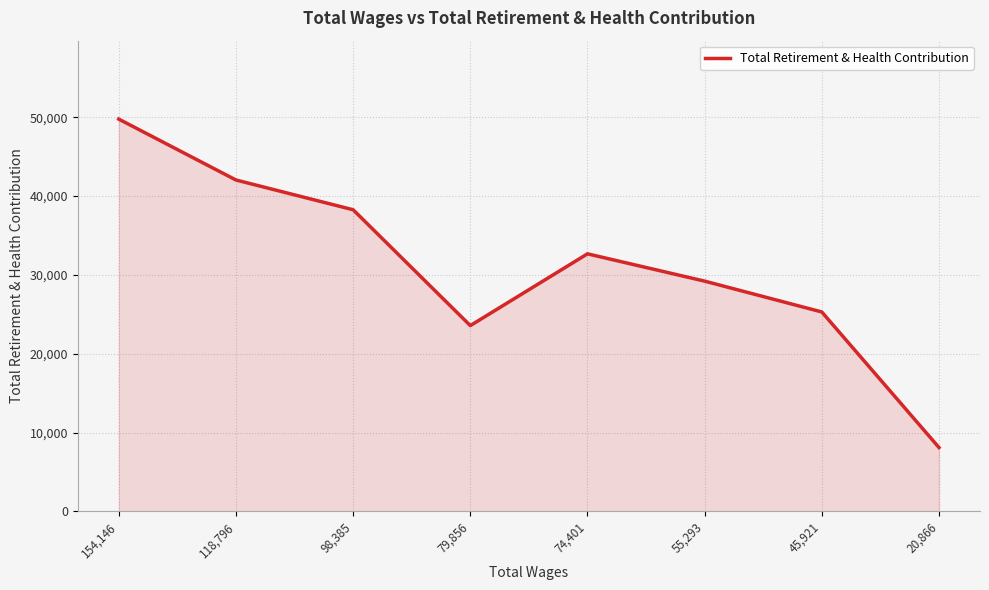

Count the number of data series in this chart.

1